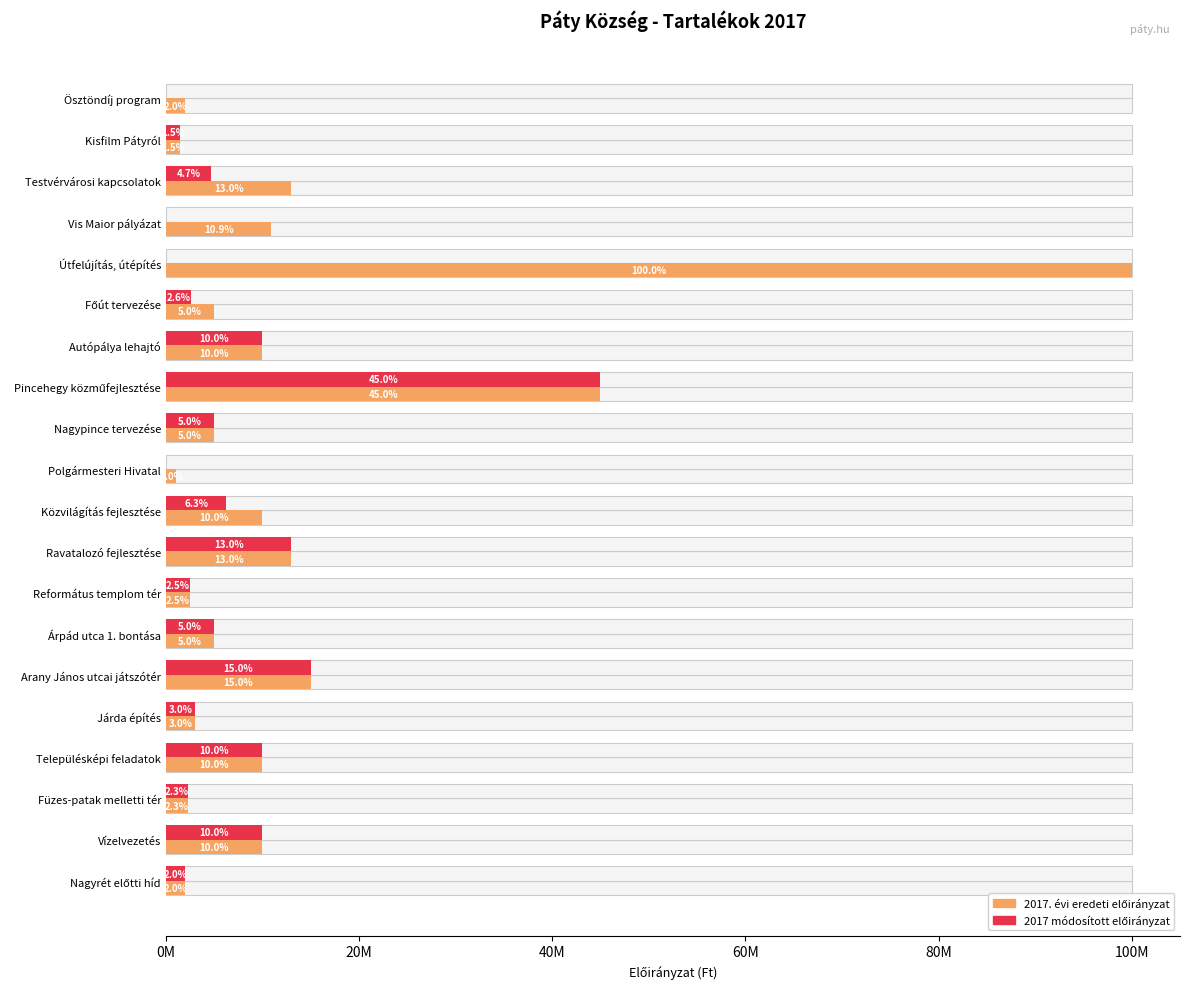

List the series in order of their peak value, lowest first.

2017 módosított előirányzat, 2017. évi eredeti előirányzat